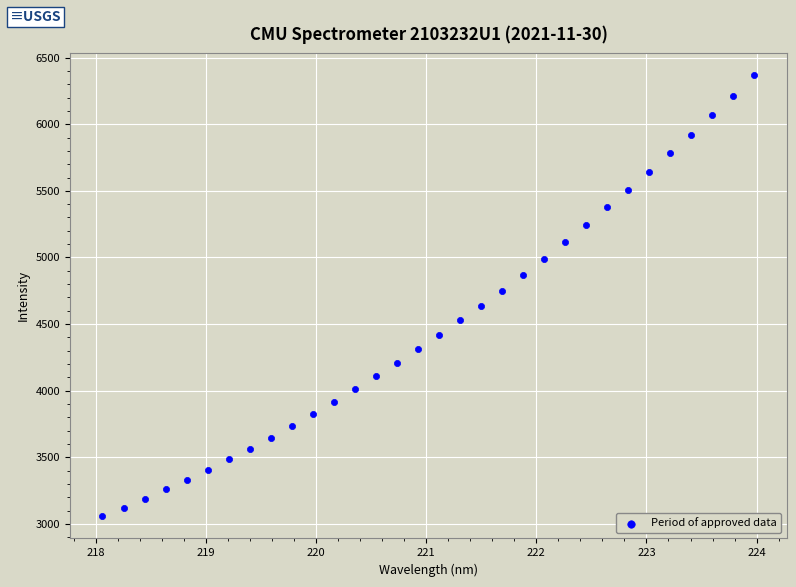

What is the range of Y values (max minus min)?

3309.8